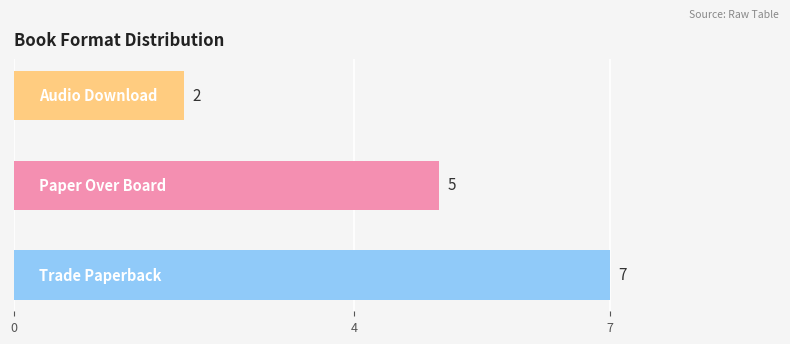

Reading bottom to top, transcribe all the data shown in this chart.

Trade Paperback=7	Paper Over Board=5	Audio Download=2